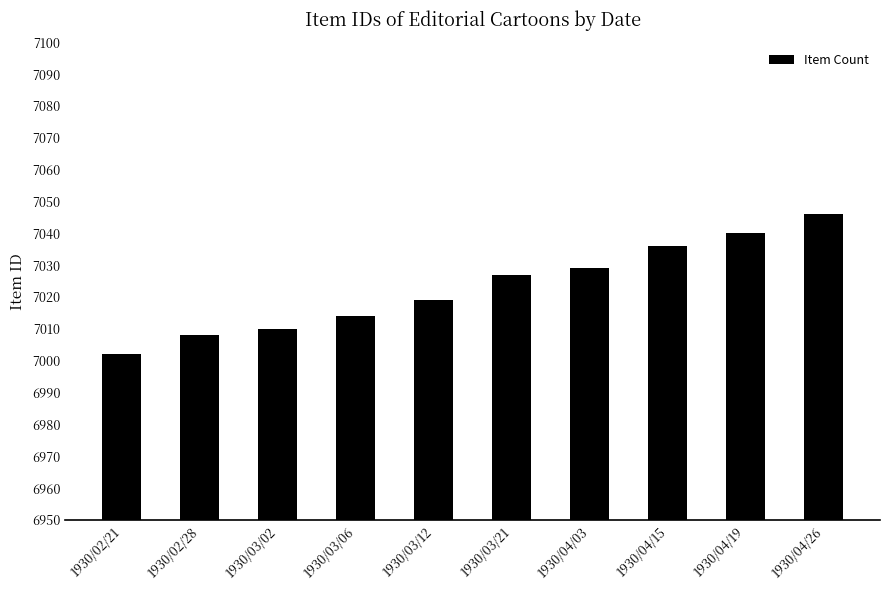

The chart shows a value of 7040 at 1930/04/19. True or false?

True